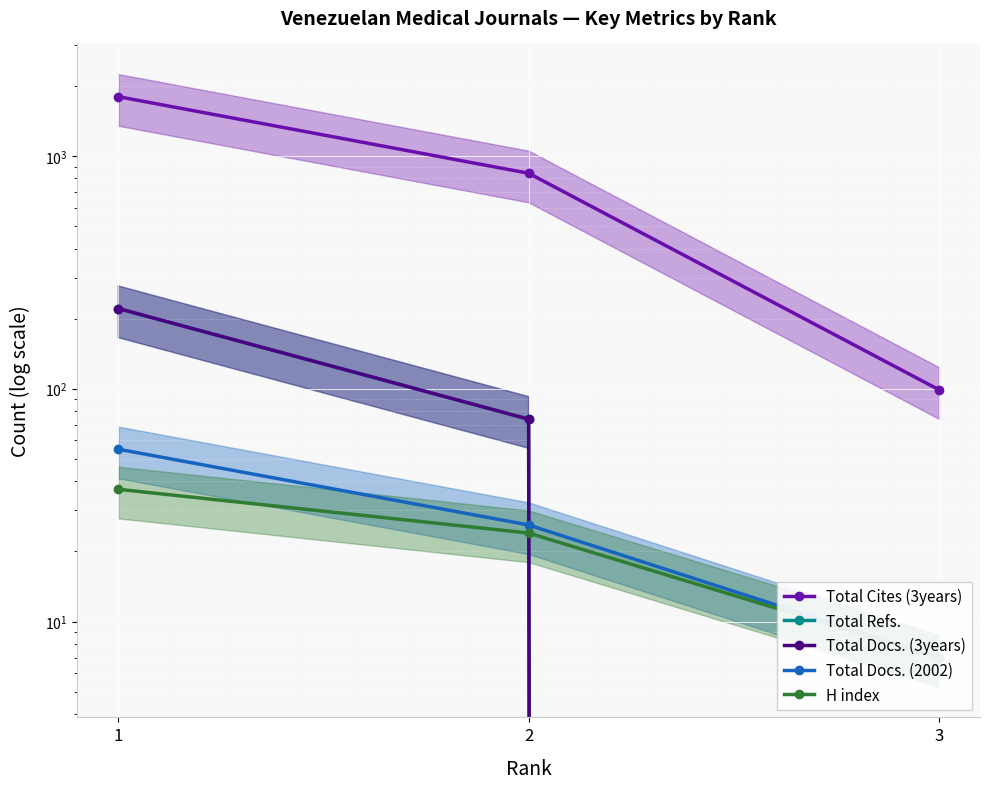

The value of Total Docs. (2002) at 1 is 96. True or false?

False